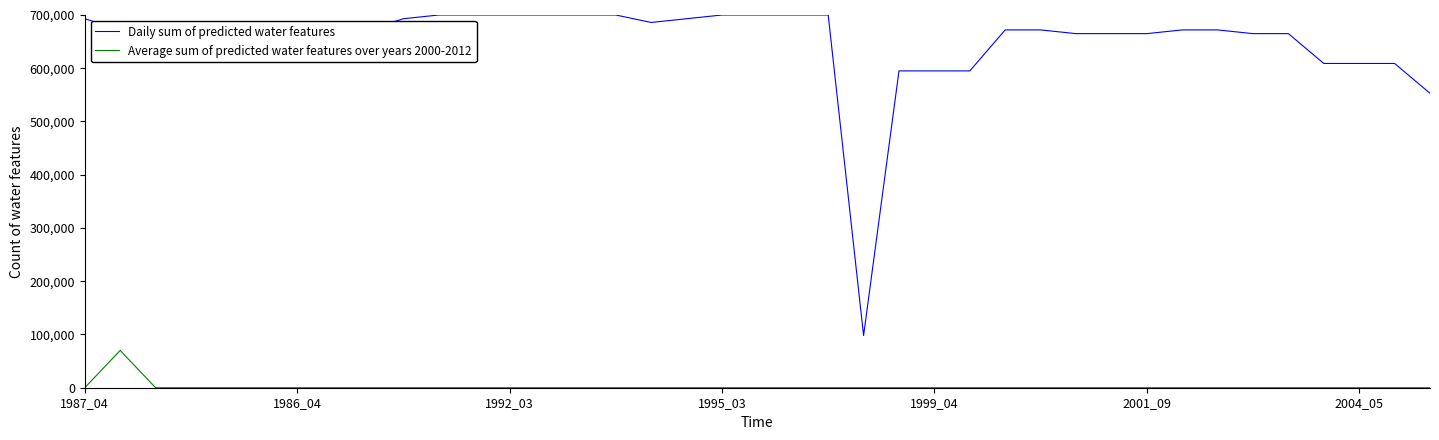

Which series has the widest spread of values?

Daily sum of predicted water features